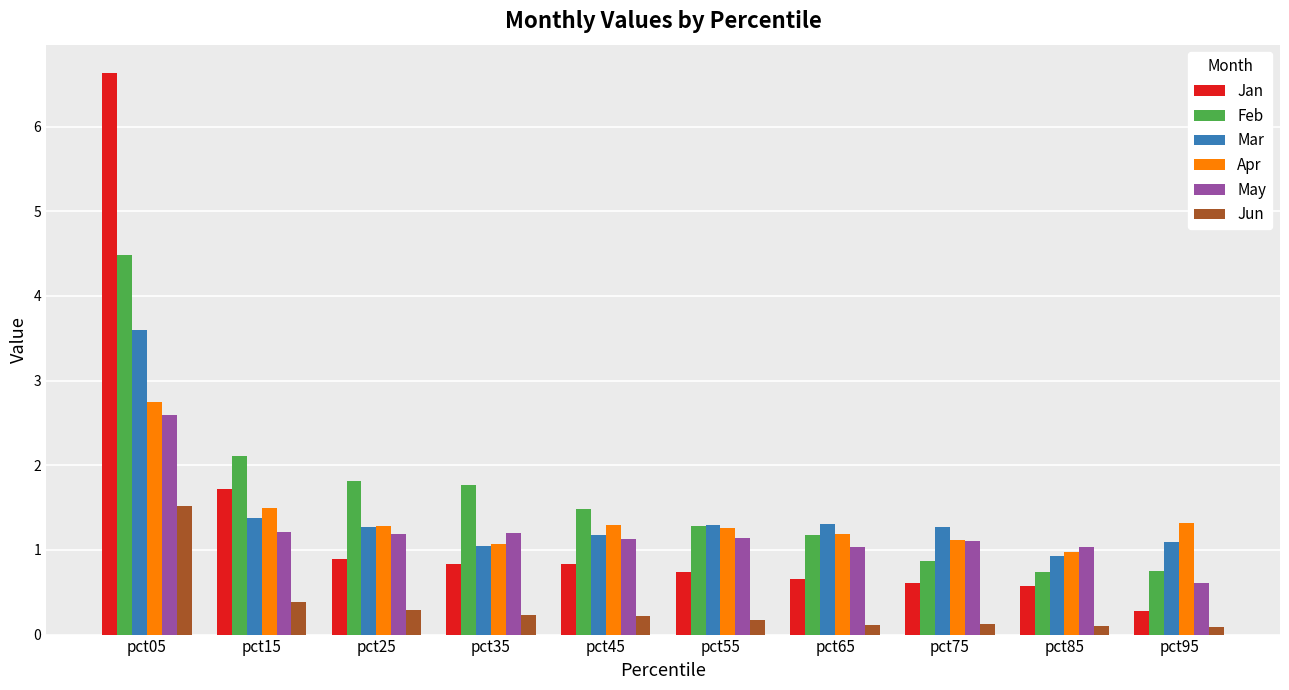

Which series has the widest spread of values?

Jan